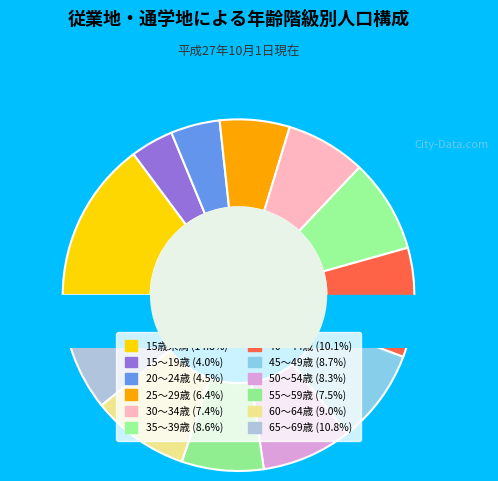

Do 25～29歳 and 50～54歳 together represent more than half of the pie?

No